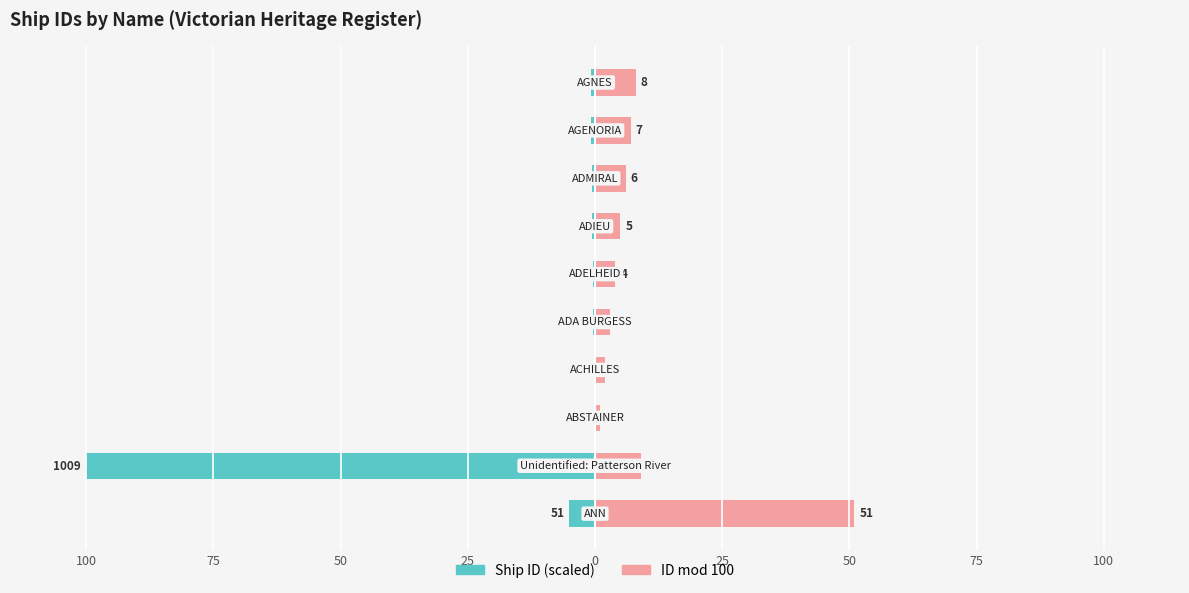

What are all the series names shown in the legend?

Ship ID (scaled), ID mod 100